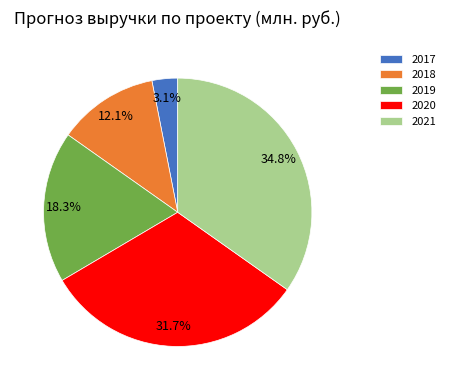

Combined, do 2020 and 2018 account for over 50%?

No